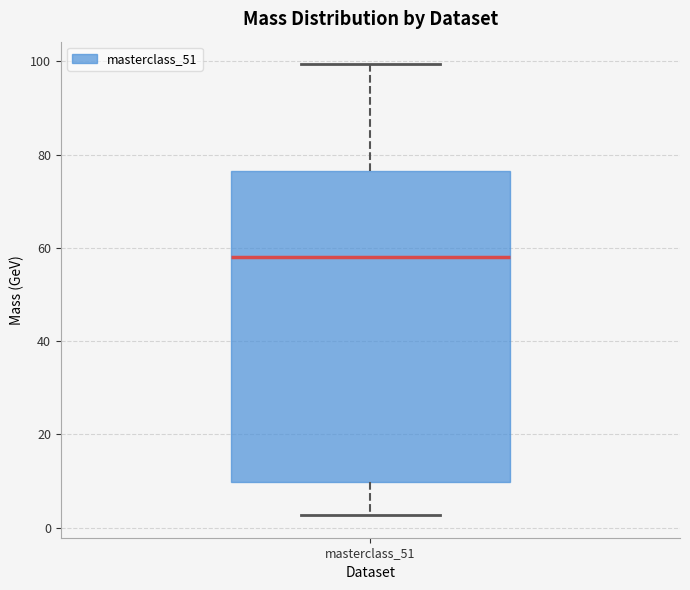

Read this box plot against the y-axis: the position of the median line, the range covered by the box, and the ends of both whiskers. The values are not printed on the chart, so give them approximately, as read against the axis.

median 58, box 10 to 76, whiskers 2 to 100